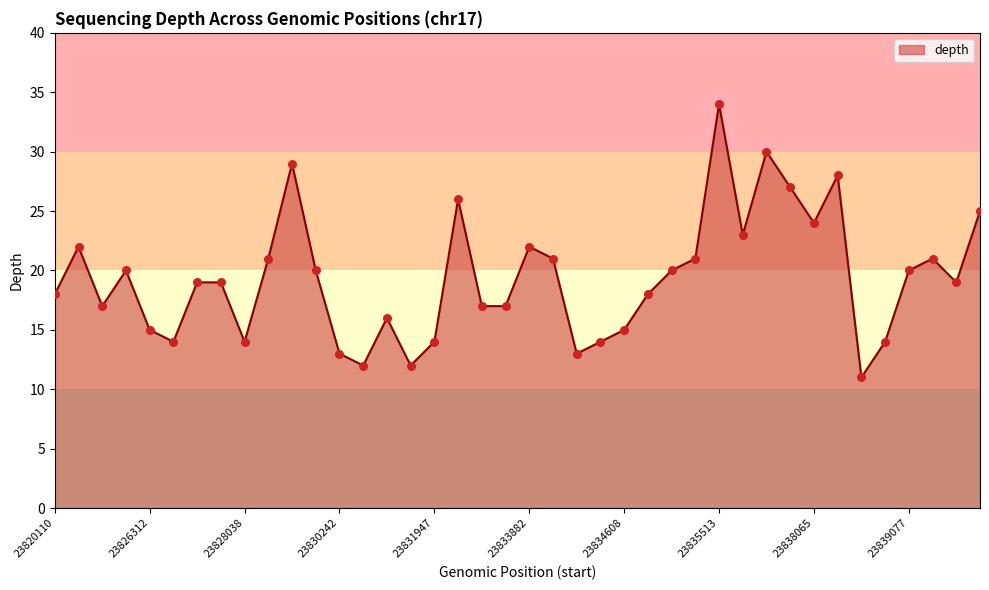

What is the difference between the maximum and minimum values?

23